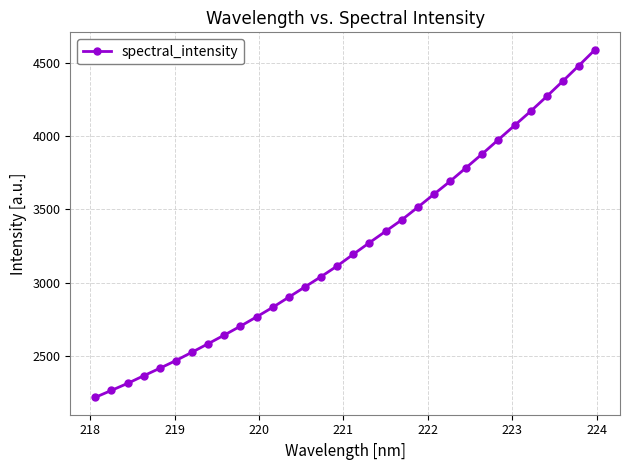

What is the maximum value shown in the chart?

4589.1